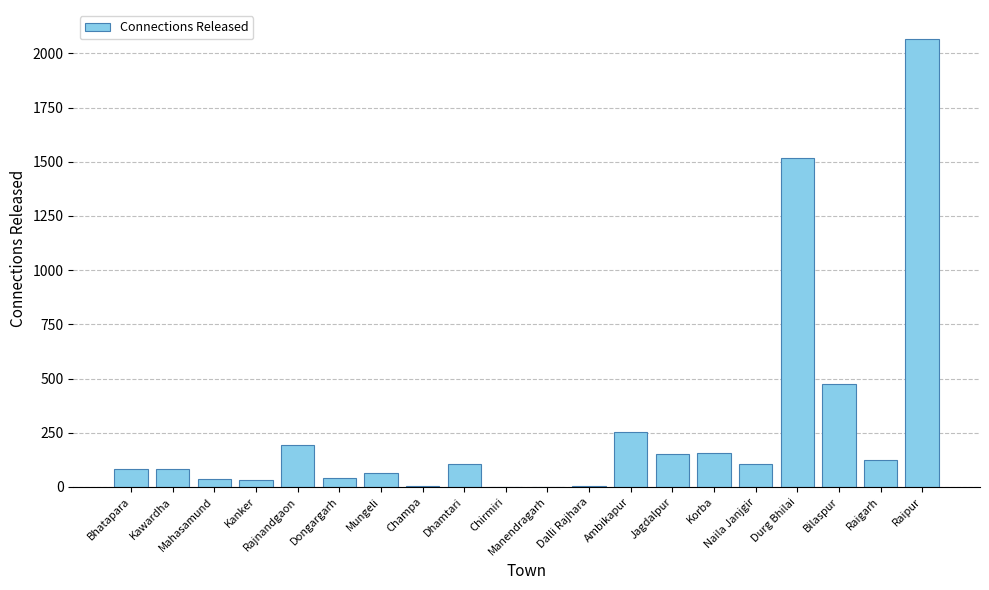

Approximately how many times larger is the value at Mungeli compared to Kanker?

1.9